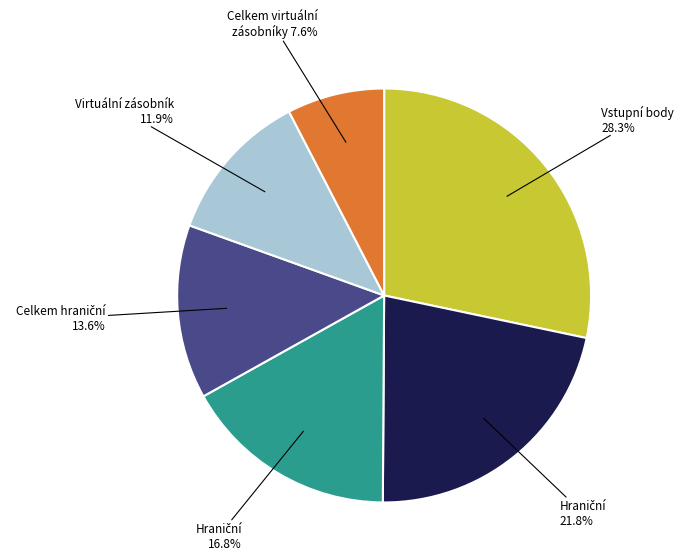

How many segments does this pie chart have?

6